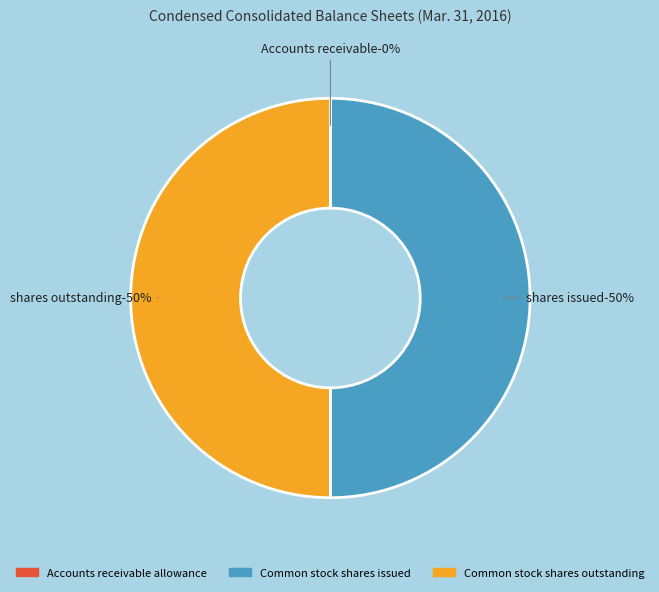

Which category has the smallest portion of the pie?

Accounts receivable allowance